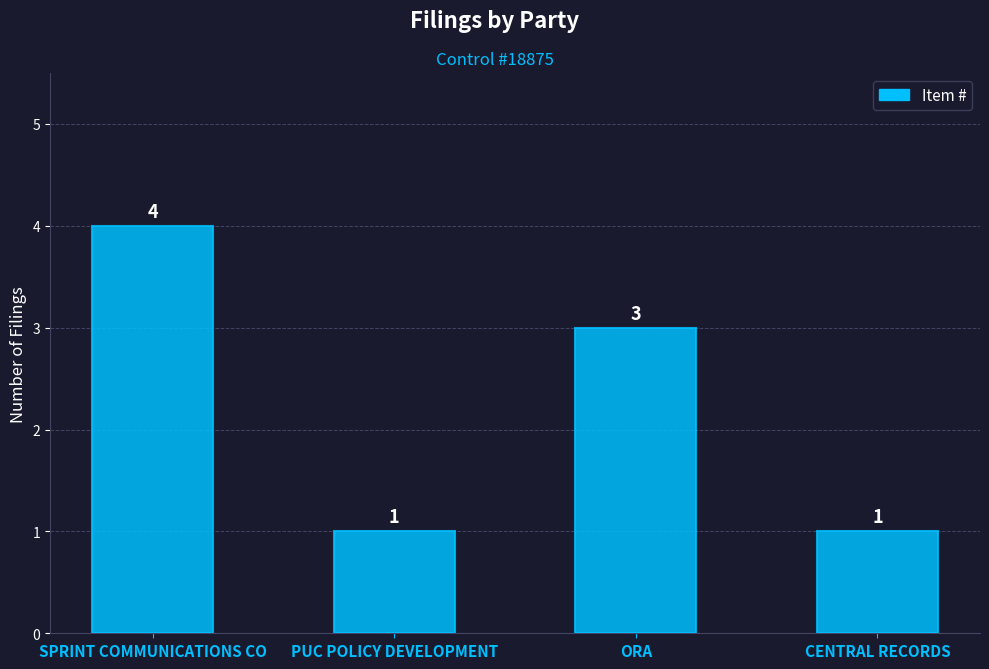

What is the average value?

2